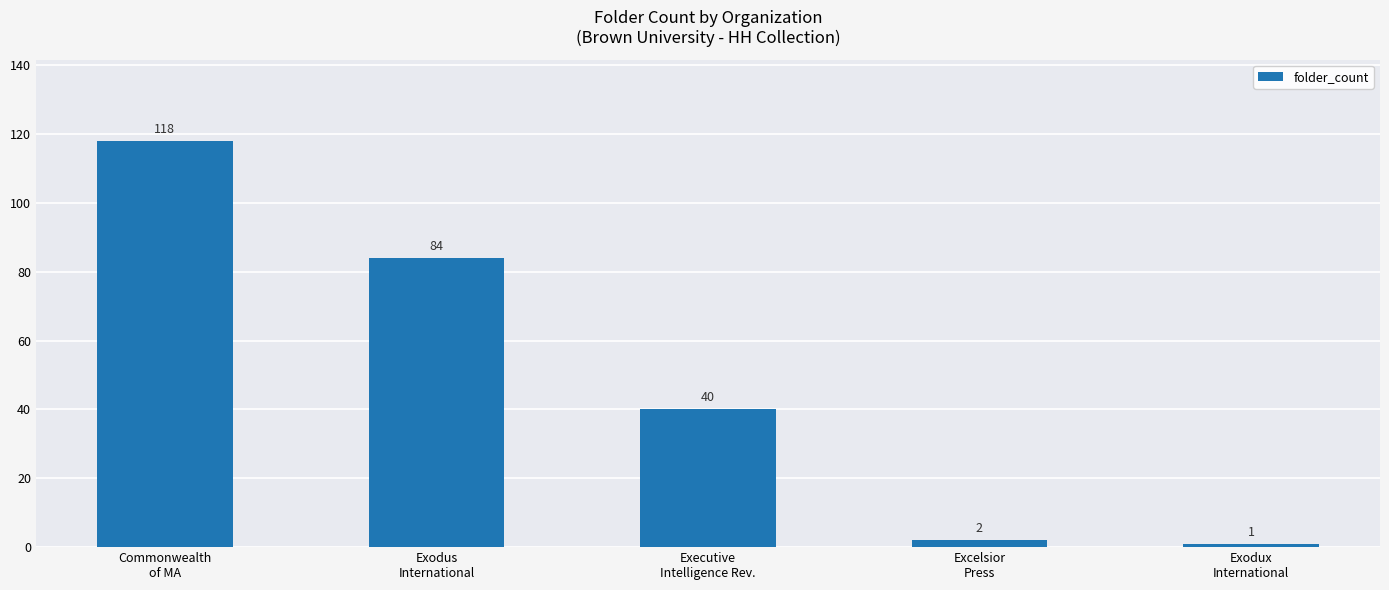

What is the change in value from Commonwealth
of MA to Exodus
International?

-34